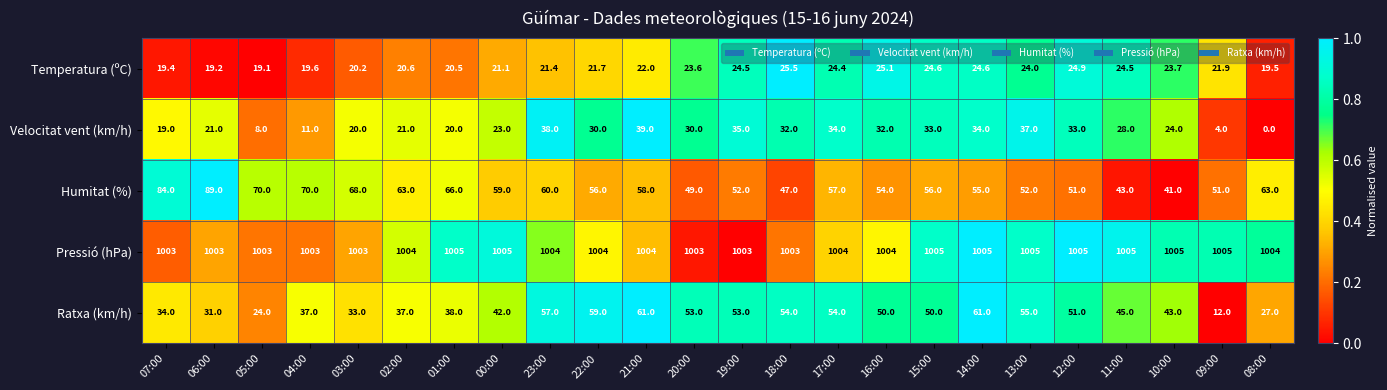

Rank the series by their maximum value, from lowest to highest.

Temperatura (ºC), Velocitat vent (km/h), Ratxa (km/h), Humitat (%), Pressió (hPa)